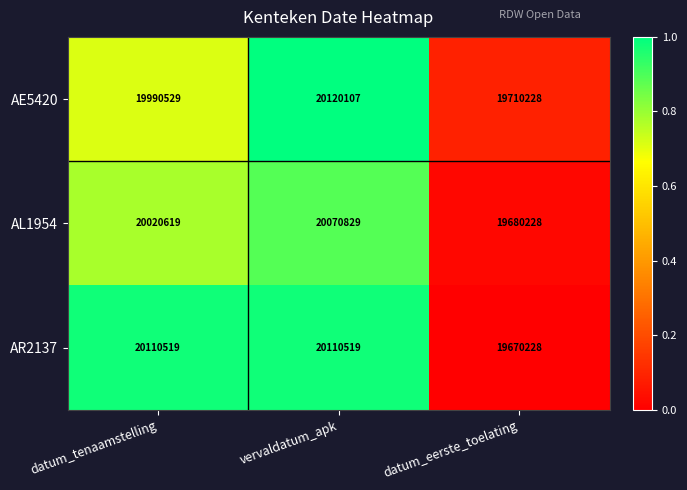

What is the sum of the AL1954 values at datum_eerste_toelating and datum_tenaamstelling?

39700847